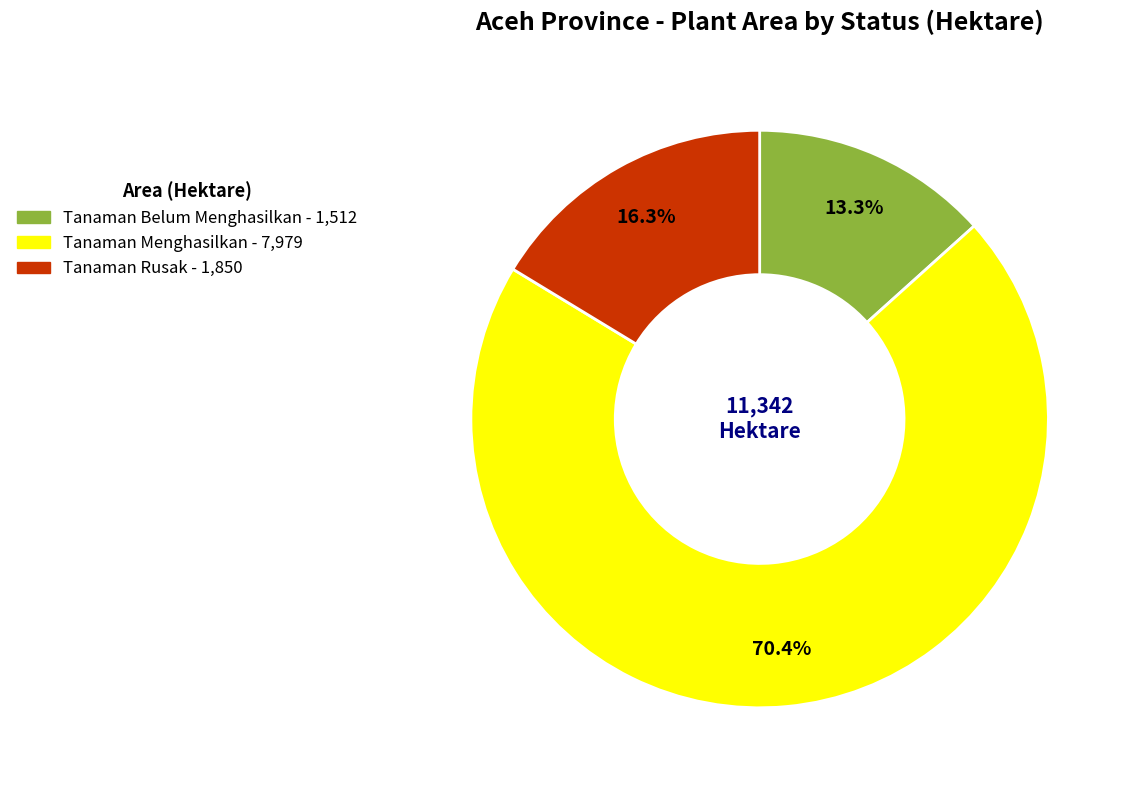

Which category has the smallest portion of the pie?

Tanaman Belum Menghasilkan